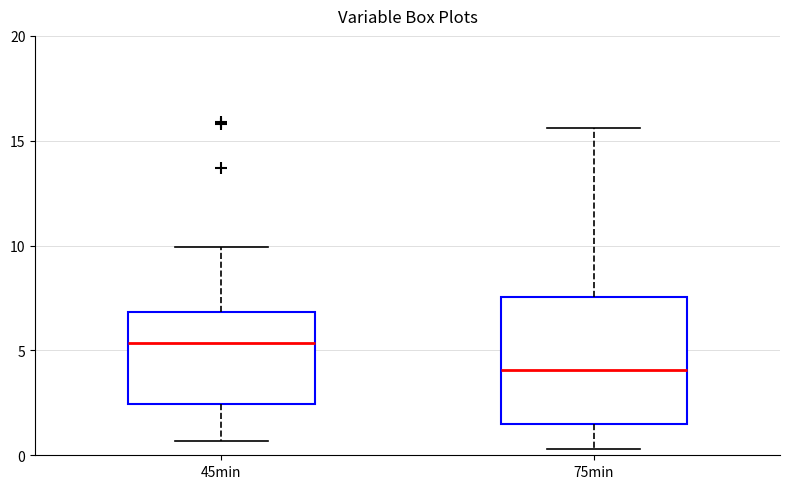

Which box is the tallest, from its lower edge to its upper edge?

75min